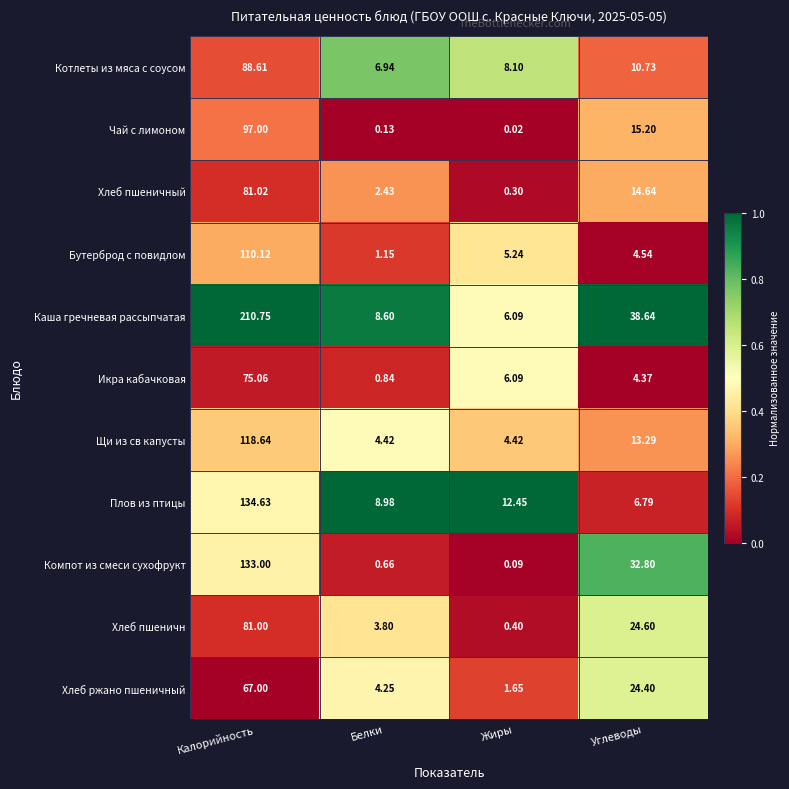

Where does the Икра кабачковая series first go above 6?

Калорийность